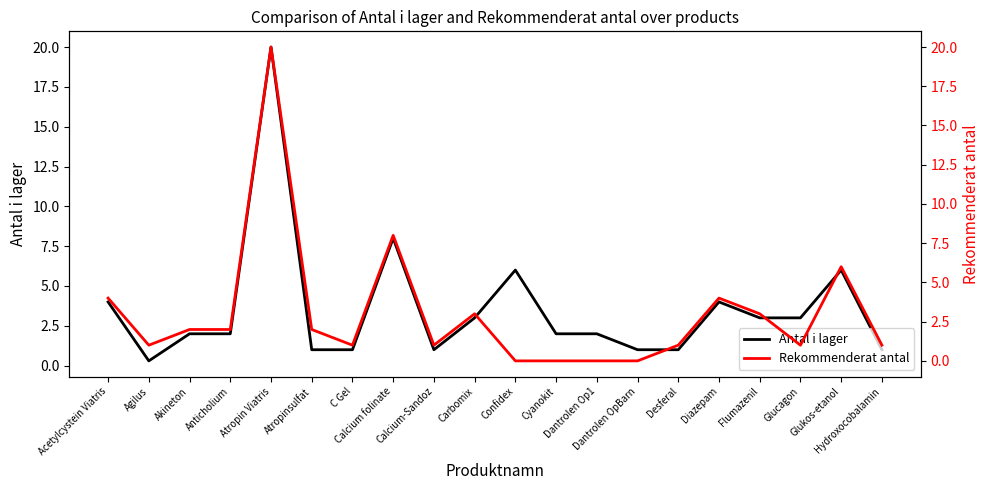

What is the difference between the maximum and minimum values in the Antal i lager series?

19.7